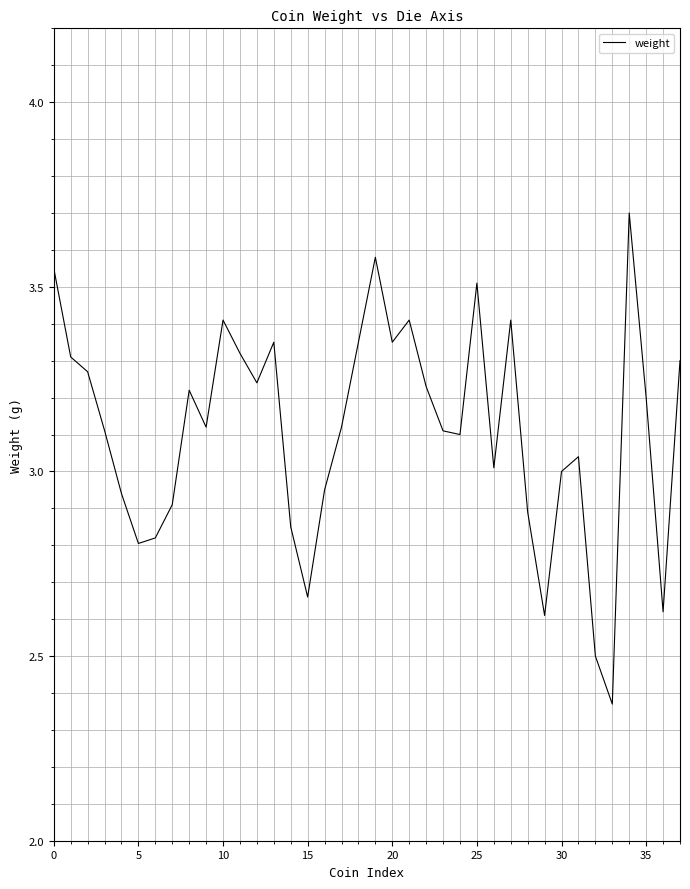

What is the average value?

3.1